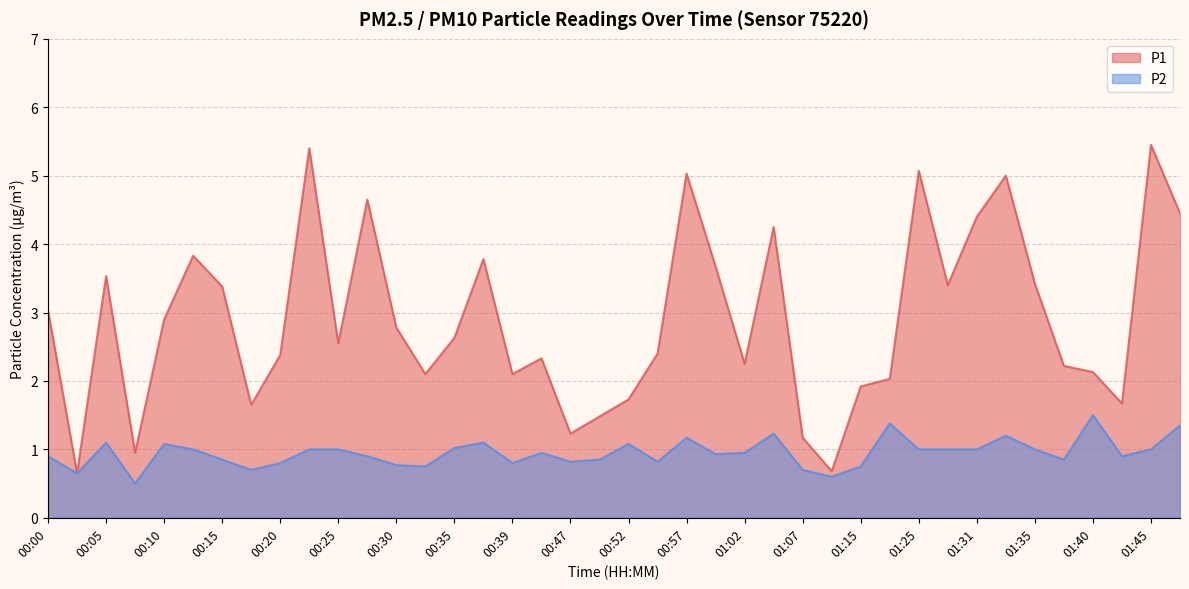

What is the difference between the maximum and minimum values in the P1 series?

4.8